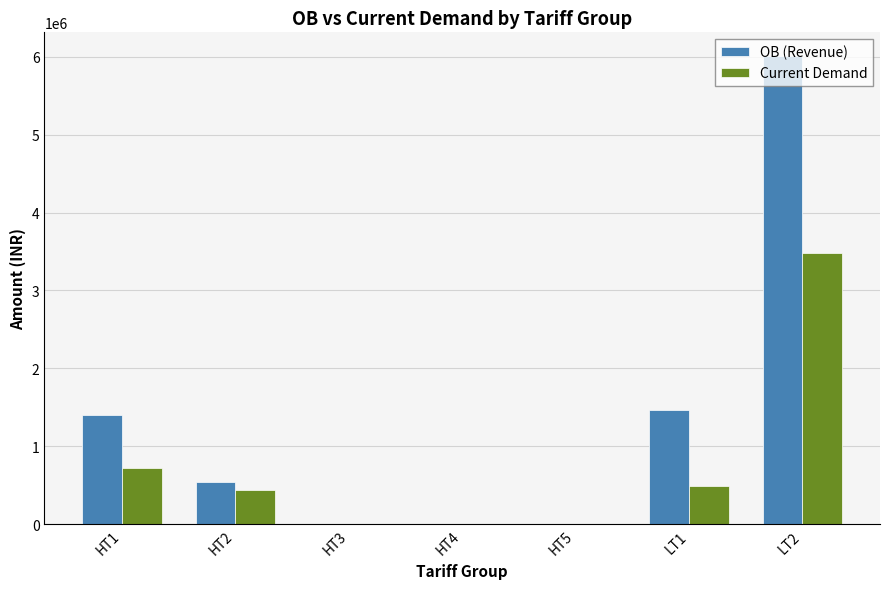

Which category has the highest value across all series?

LT2